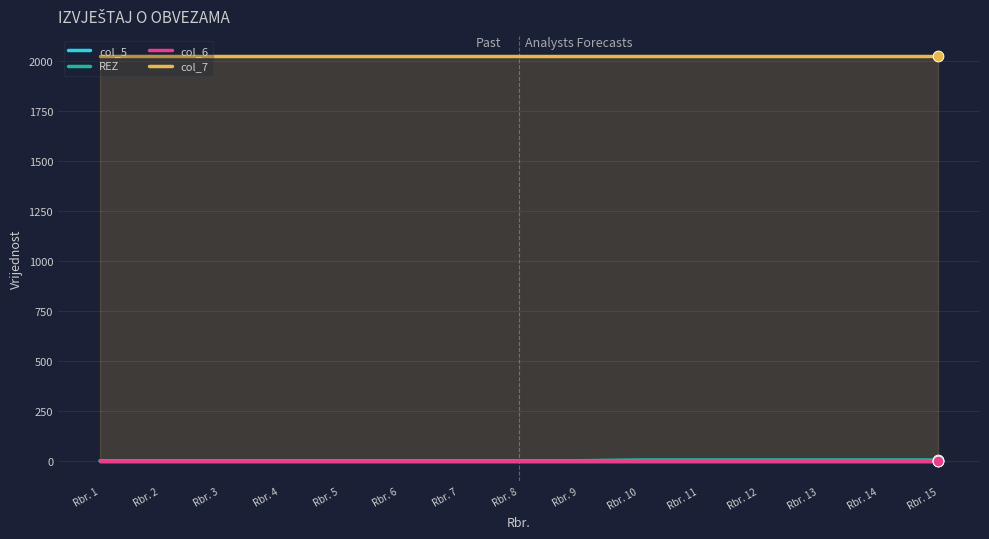

Which series has the largest total across all categories?

col_7